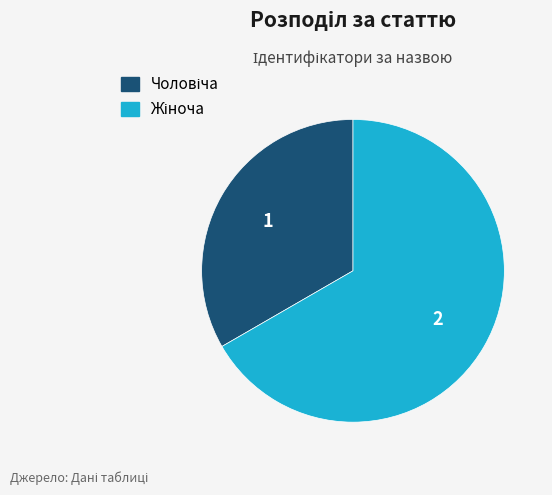

Does any single category account for the majority?

Yes